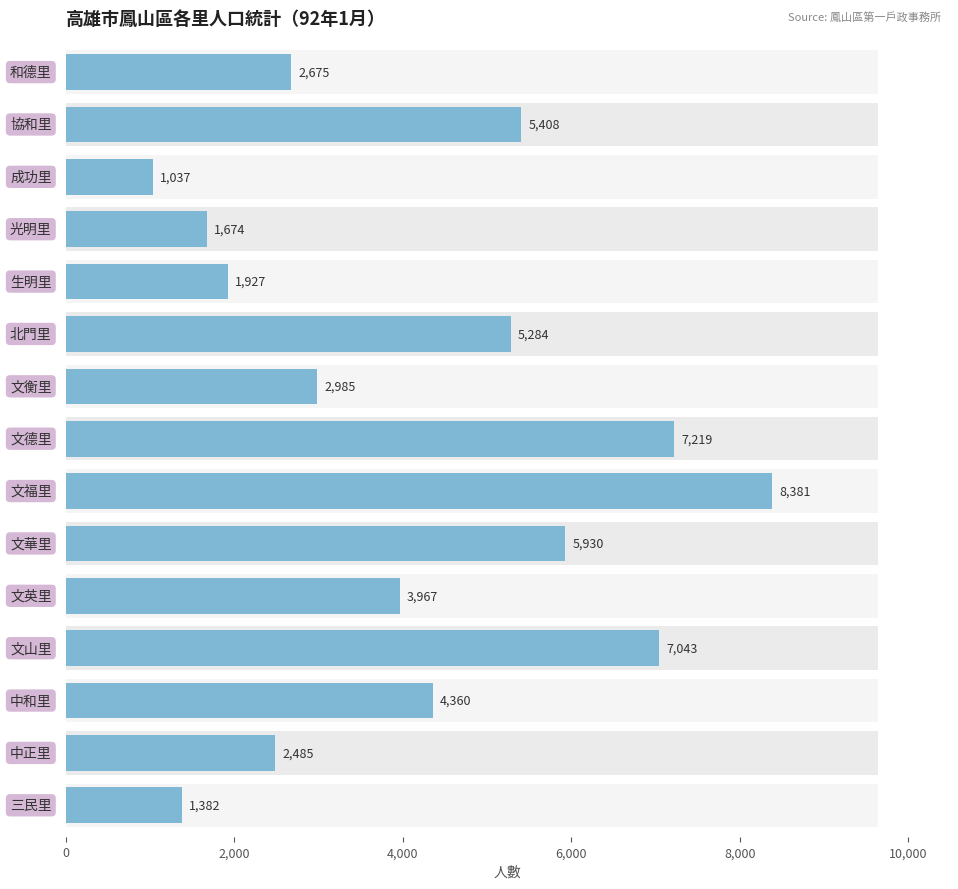

Reading right to left, what are all the values shown in this chart?

2675	5408	1037	1674	1927	5284	2985	7219	8381	5930	3967	7043	4360	2485	1382